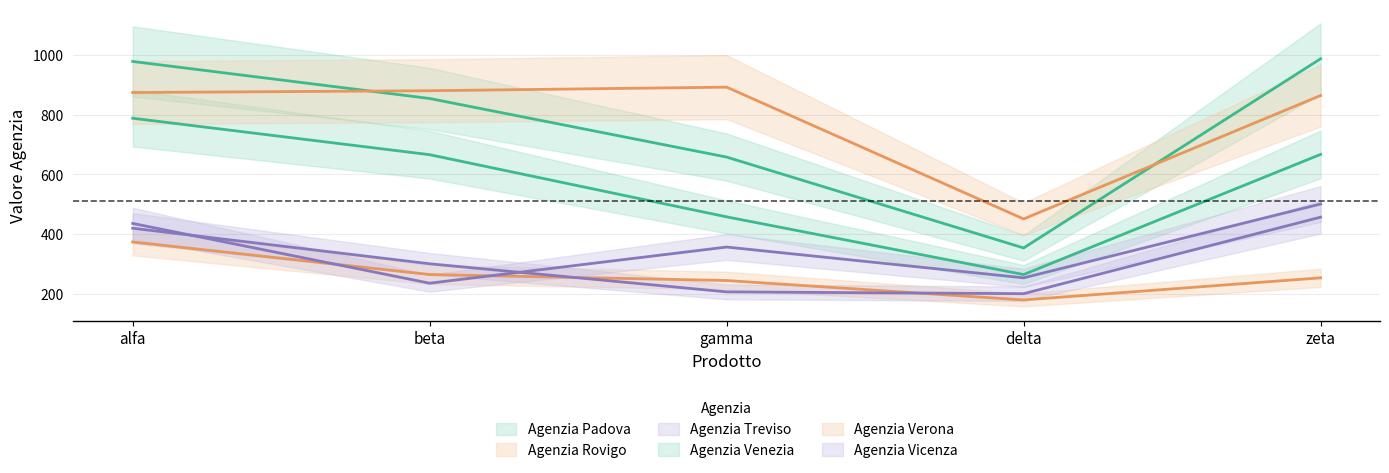

Rank the categories by Agenzia Treviso value from lowest to highest.

delta, gamma, beta, alfa, zeta